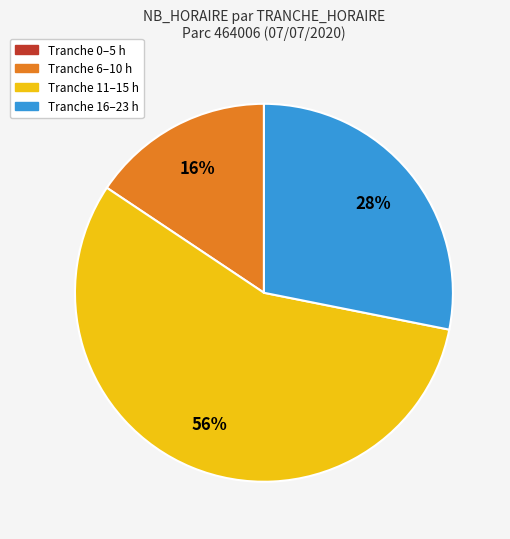

Is there a majority slice in this chart?

Yes